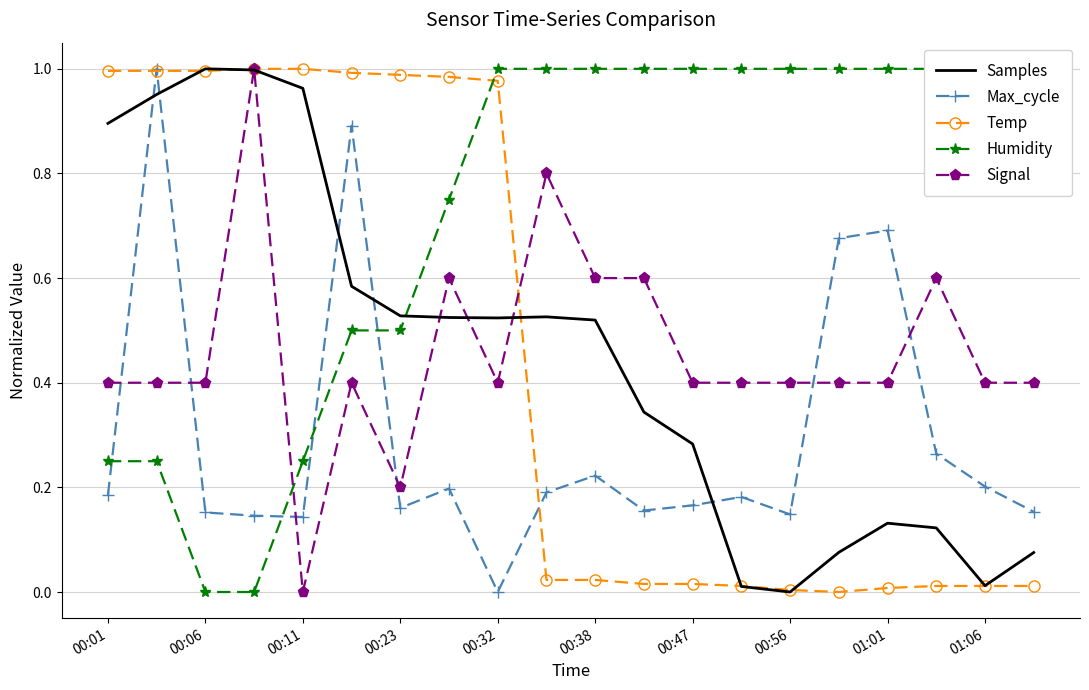

How many categories are shown in the chart?

20